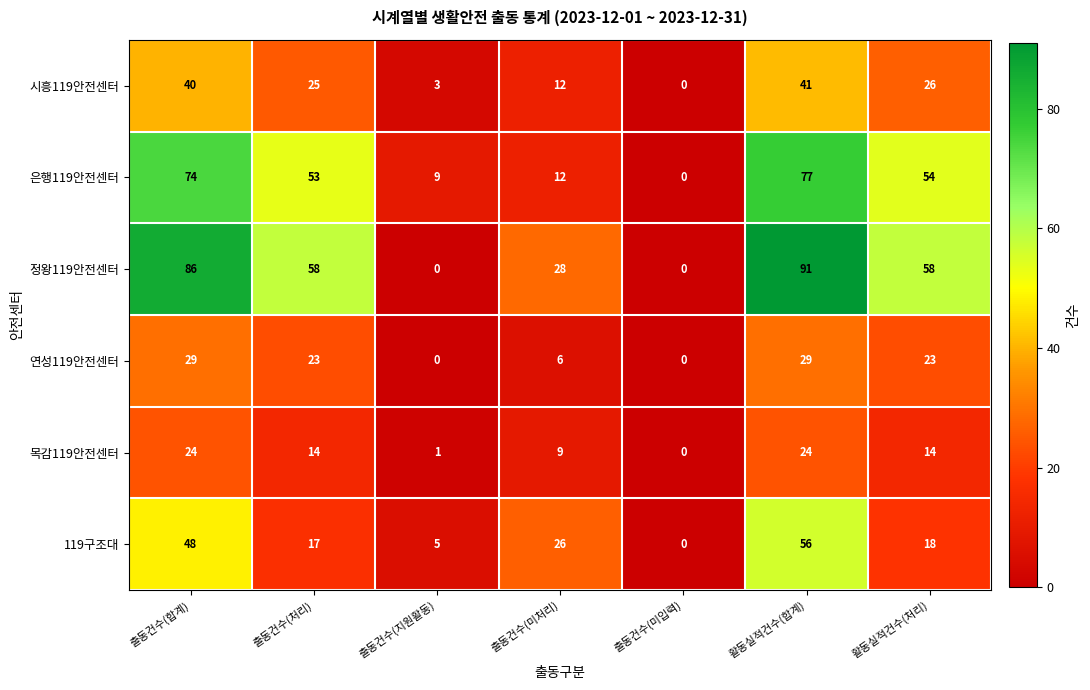

Rank the series by their maximum value, from lowest to highest.

목감119안전센터, 연성119안전센터, 시흥119안전센터, 119구조대, 은행119안전센터, 정왕119안전센터